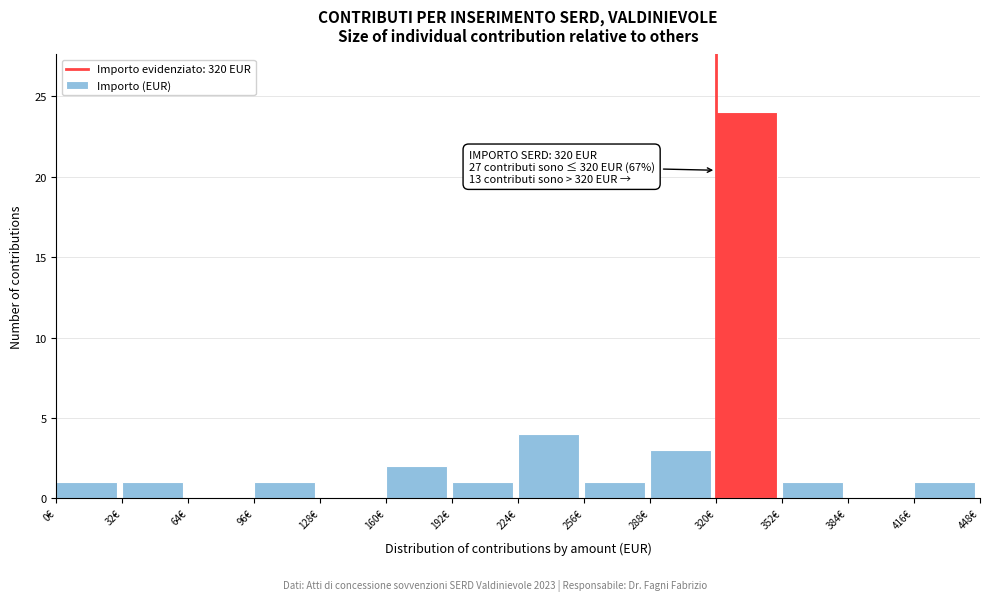

Over which range of the x-axis is the bar tallest?

320 to 352